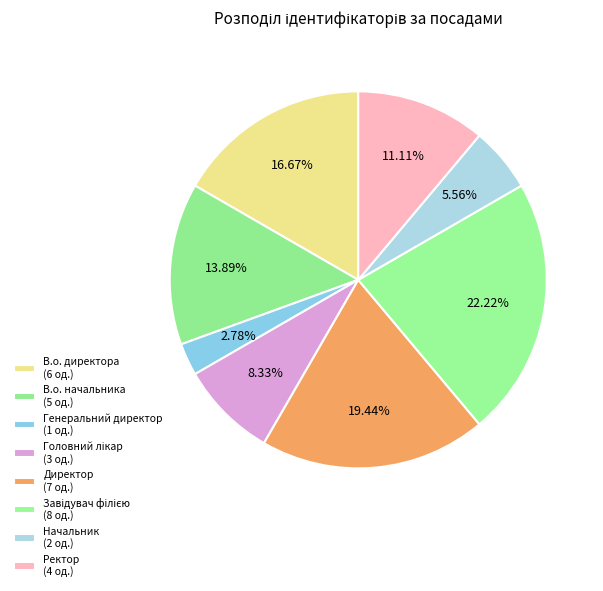

True or false: Головний лікар accounts for 1% of the total.

False